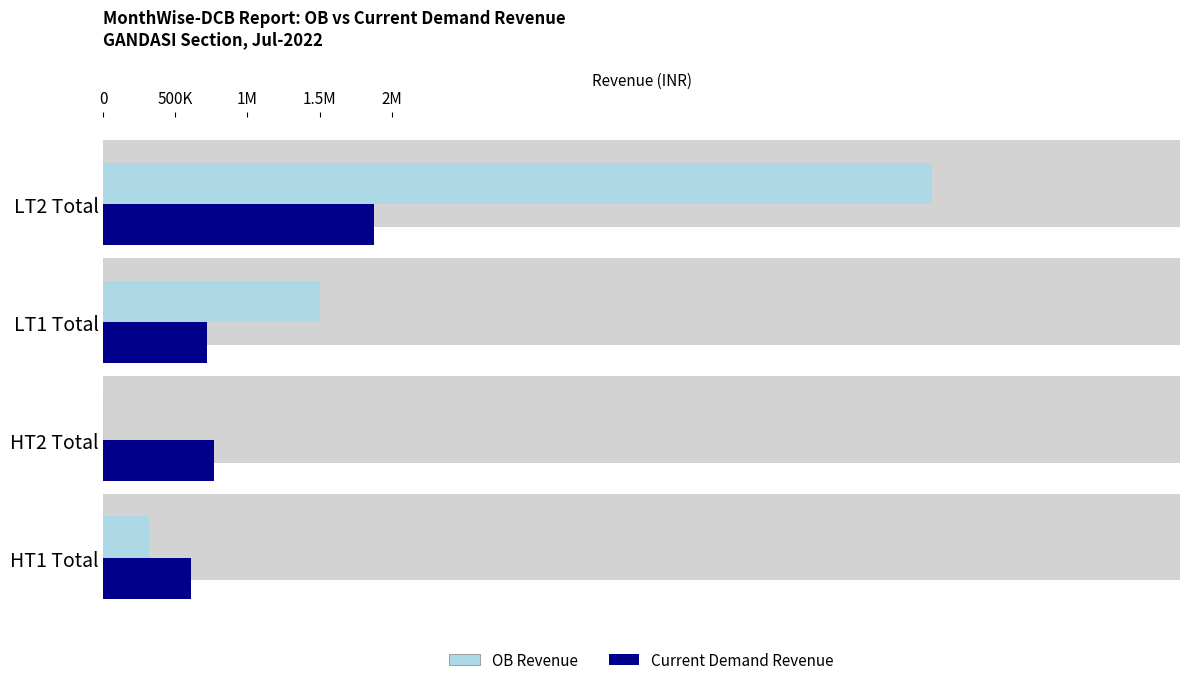

Which series changed the most between HT1 Total and HT2 Total?

OB Revenue